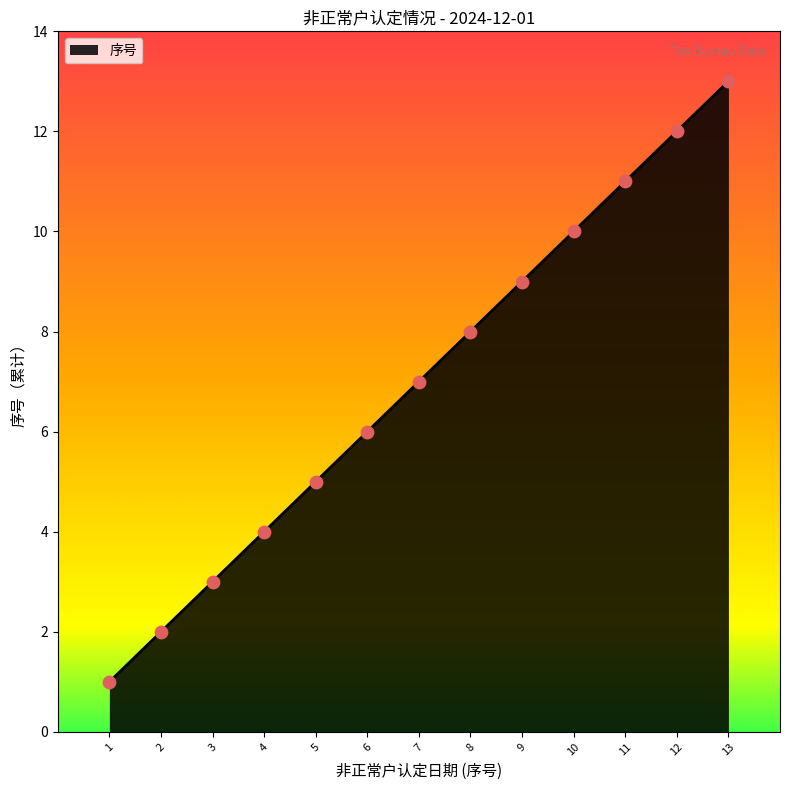

Which has a higher value, 1 or 11?

11